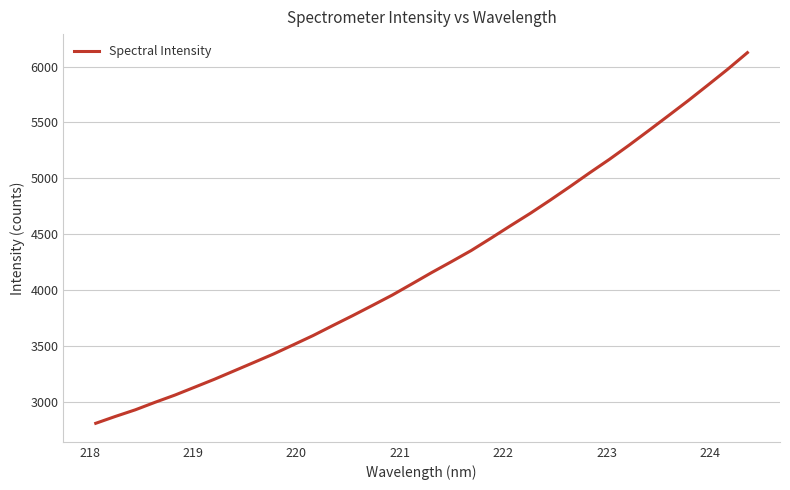

What is the difference between the maximum and second lowest values?

3252.9